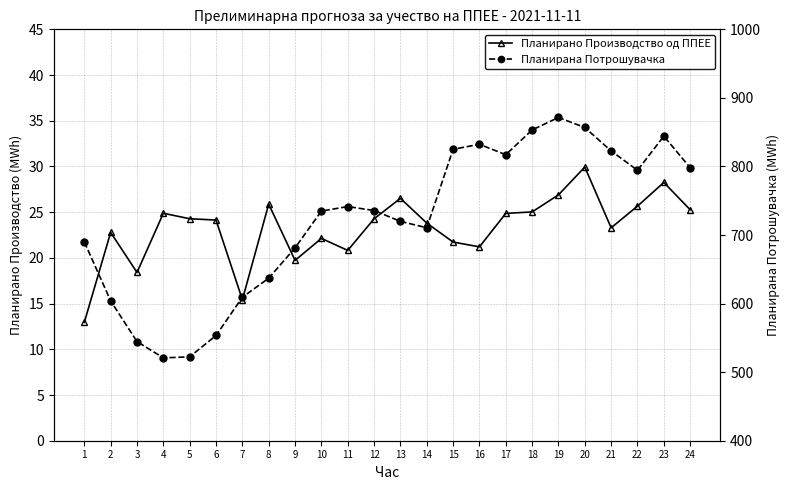

At which label does Планирано Производство од ППЕЕ reach its peak?

20